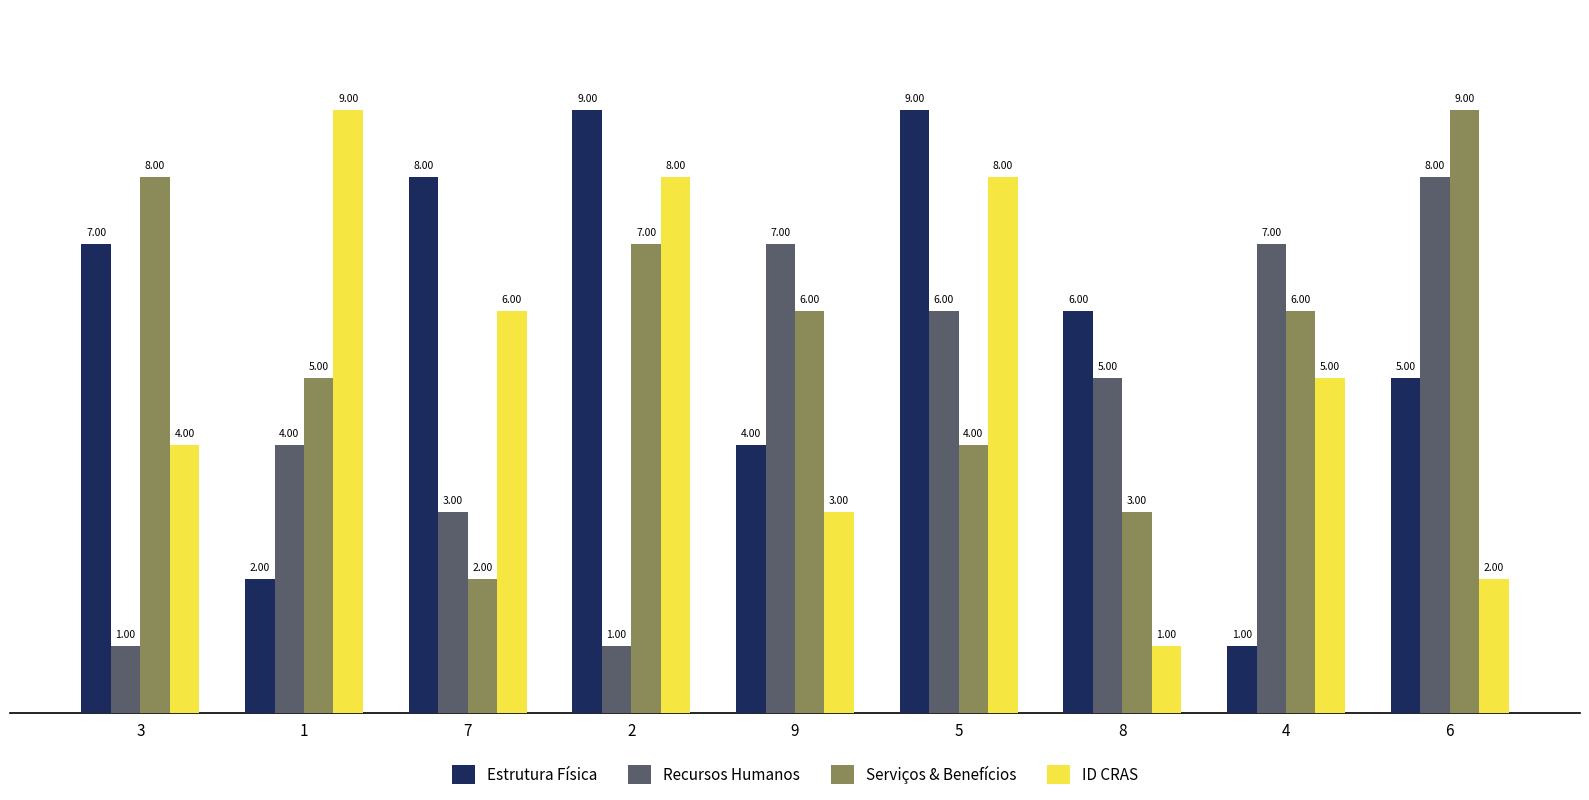

What is the average value of the Serviços & Benefícios series?

6